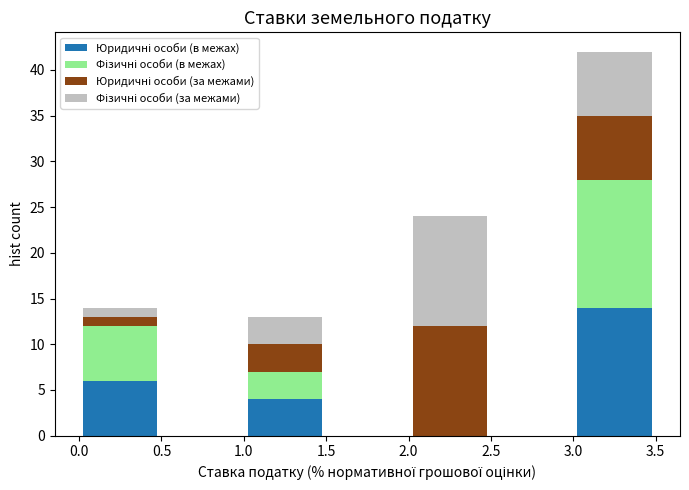

Reading left to right, list every stacked bar in this chart as the range it spans on the x-axis followed by its total height. The values are not printed on the chart, so give them approximately, as read against the axis.

0.0 to 0.5: 14
0.5 to 1.0: 0
1.0 to 1.5: 13
1.5 to 2.0: 0
2.0 to 2.5: 24
2.5 to 3.0: 0
3.0 to 3.5: 42